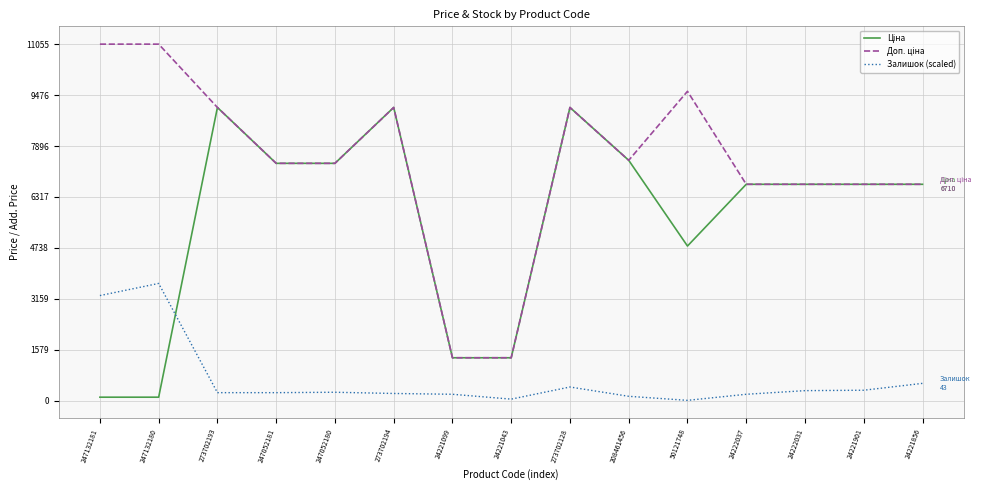

What is the total value across all series at 24221099?

2866.3